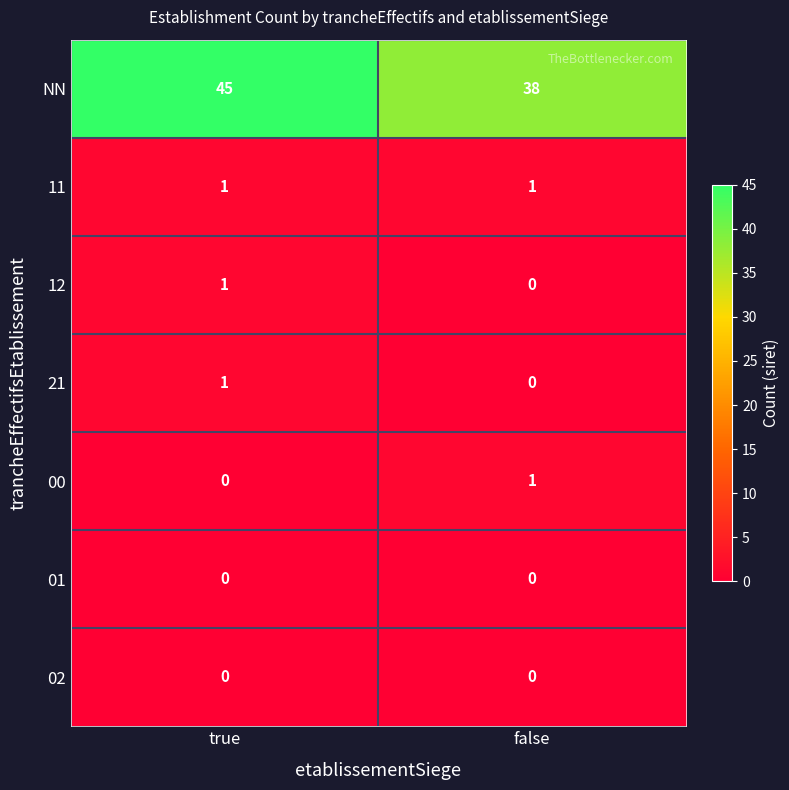

Which category has the highest value across all series?

true